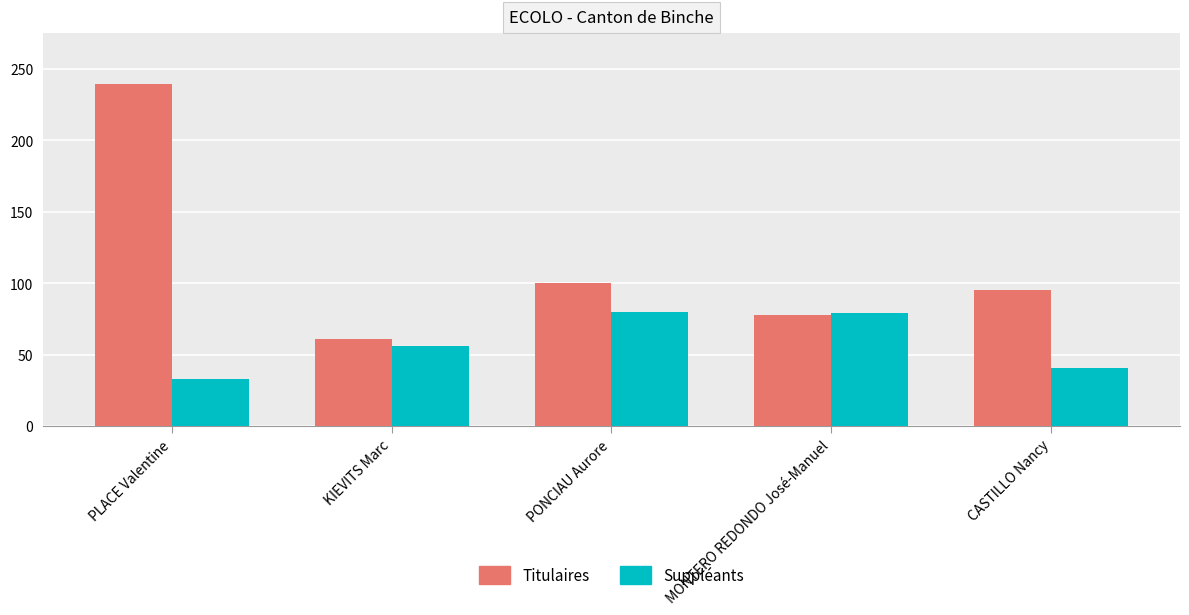

What is the difference between the maximum and minimum values in the Titulaires series?

178